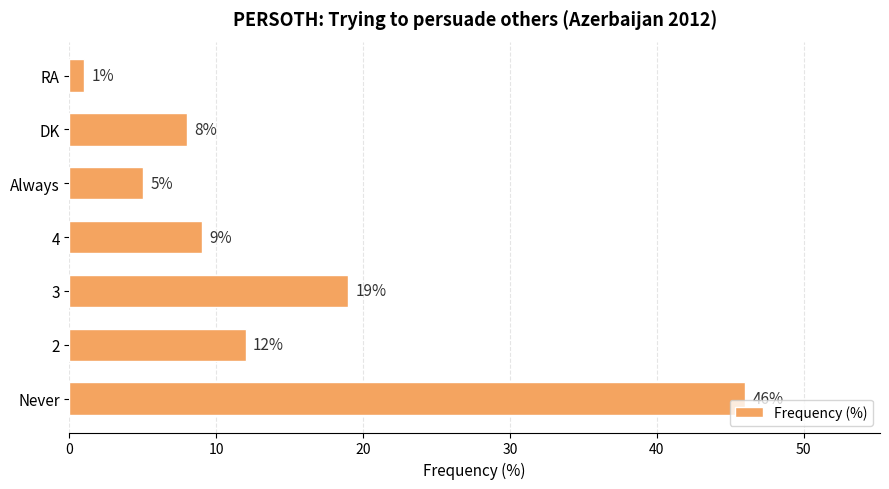

Read the value at 3, to the nearest 10.

20